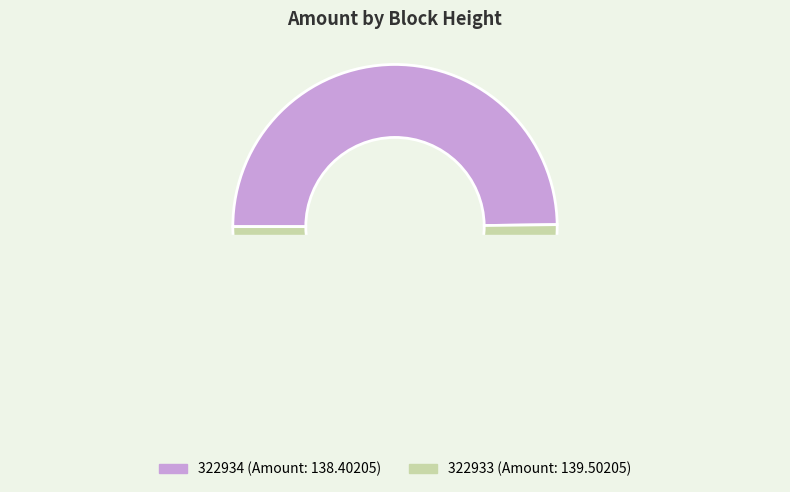

What is the largest slice in the pie chart?

322933